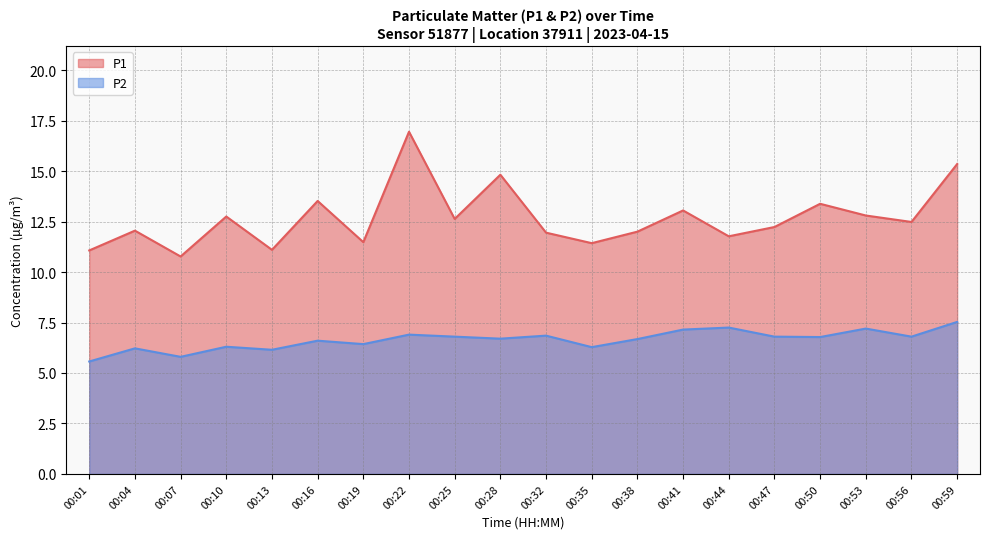

How many data points in P1 are above 12?

12